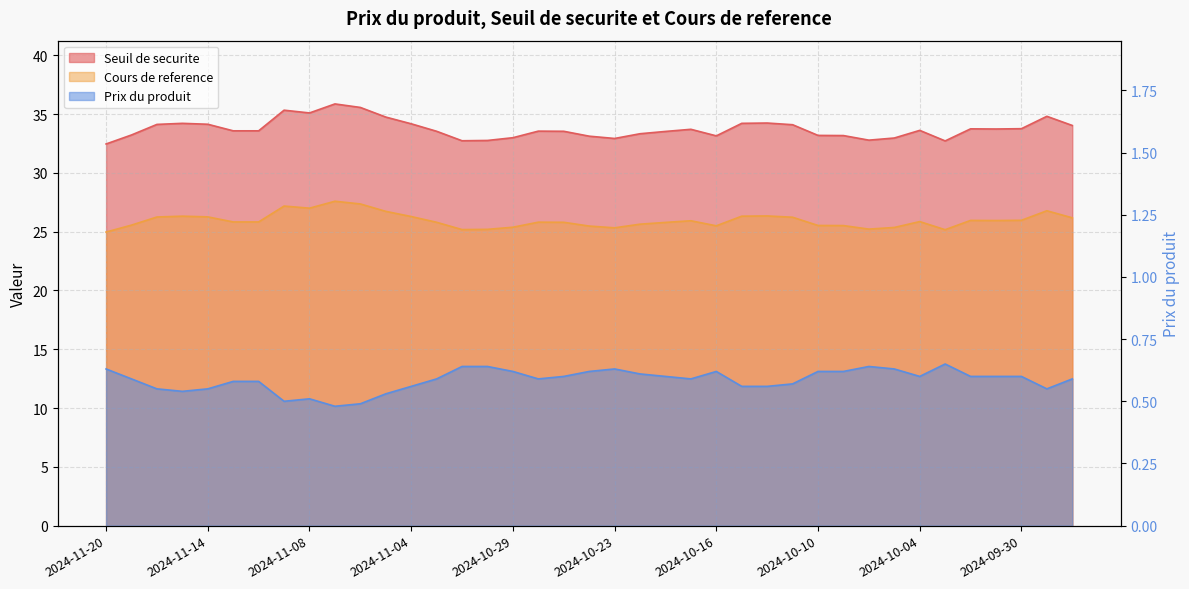

The value of Cours de reference at 2024-10-04 is 9.0. True or false?

False